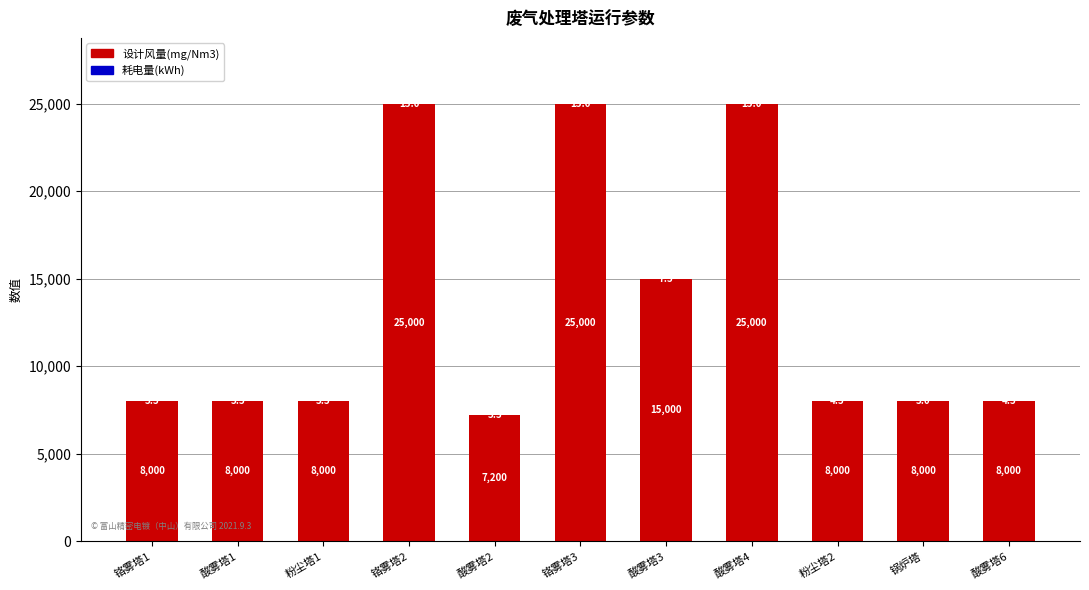

Are the bars horizontal?

No